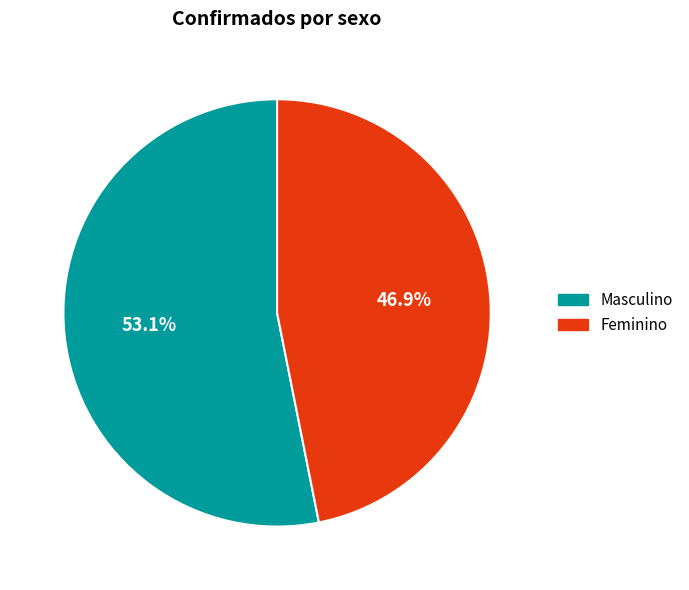

What percentage is the Feminino slice, to the nearest percent?

47%